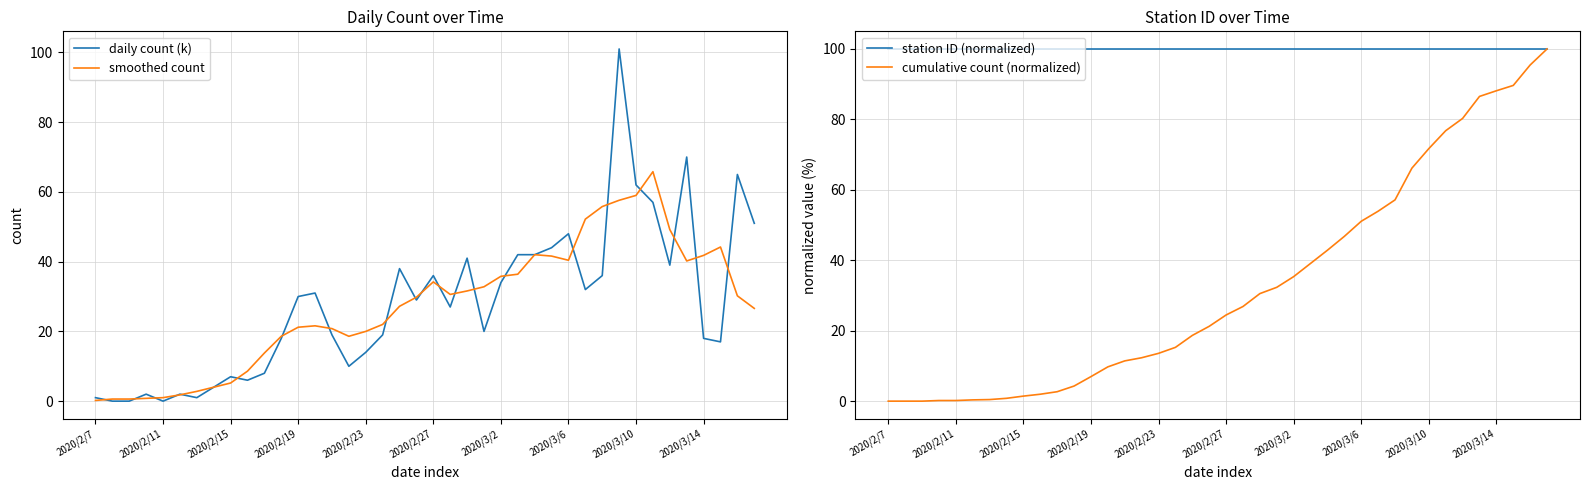

What is the lowest value of the cumulative count (normalized) series?

0.1